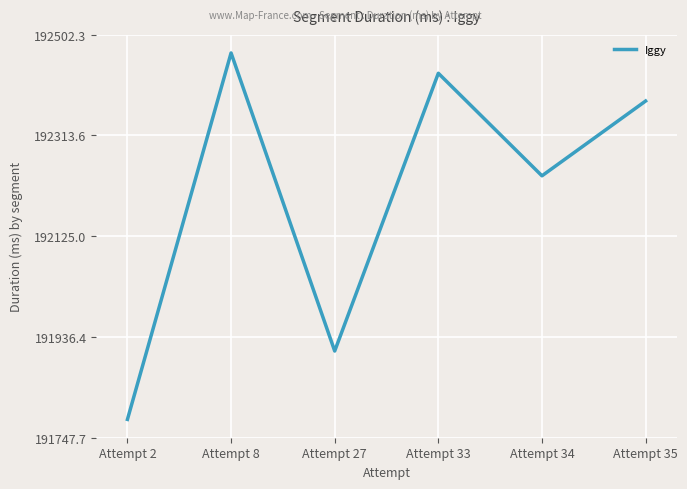

Where does the data first go above 192378?

Attempt 8